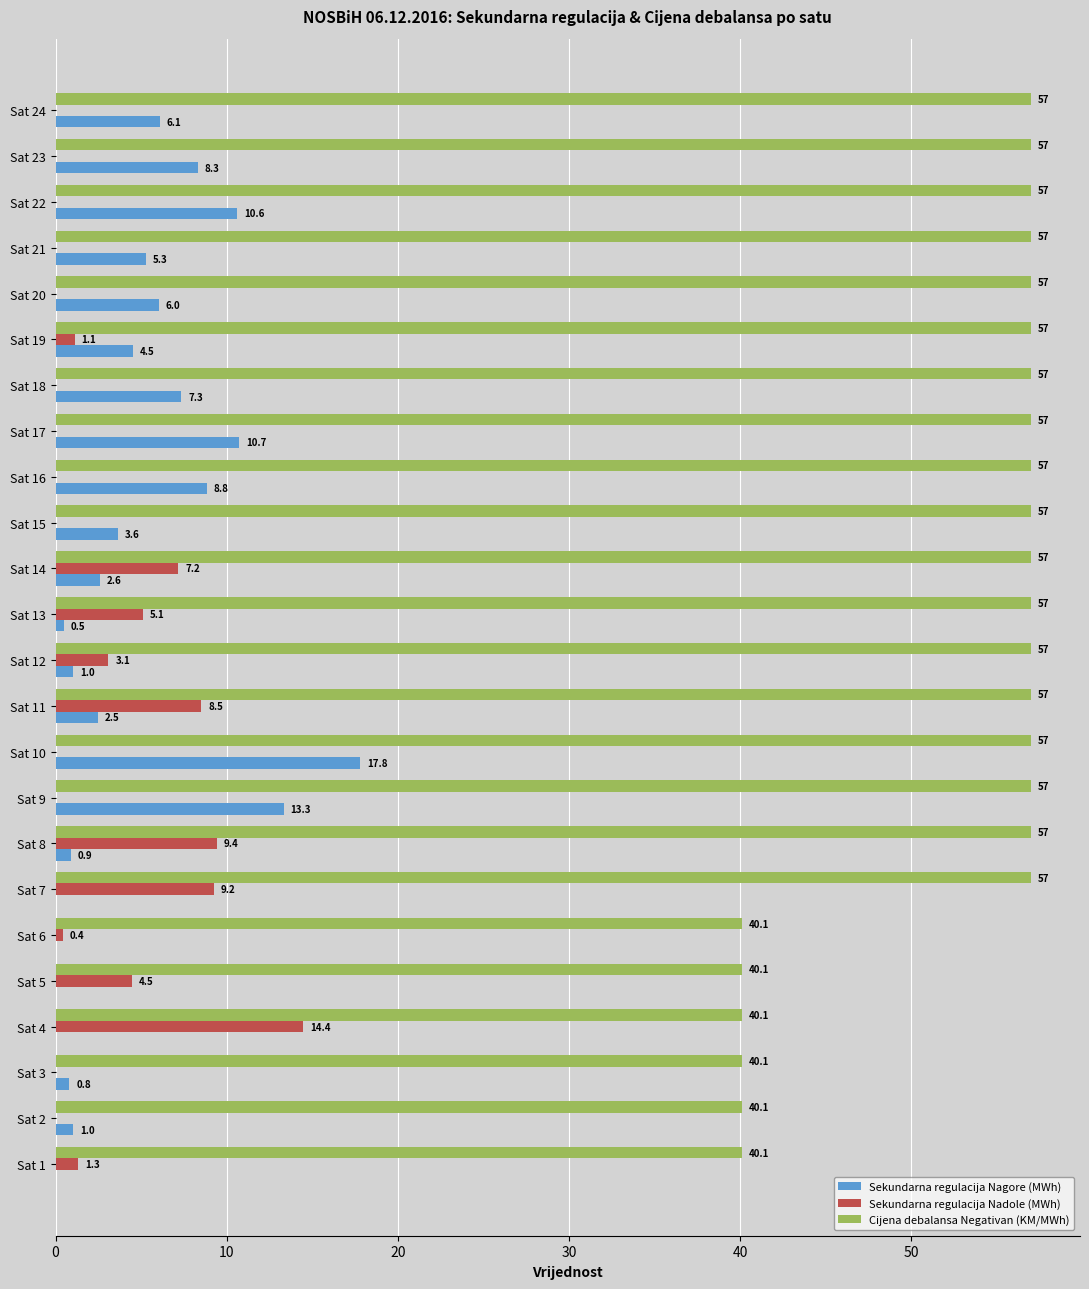

Which series changed the most between Sat 3 and Sat 19?

Cijena debalansa Negativan (KM/MWh)